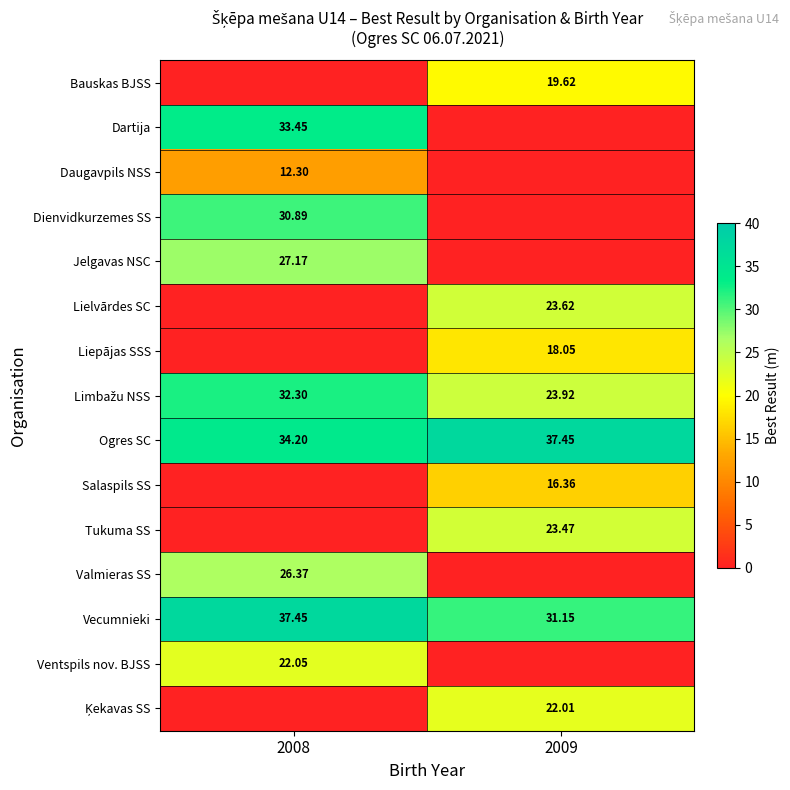

The value of Liepājas SSS at 2008 is 0.0. True or false?

True